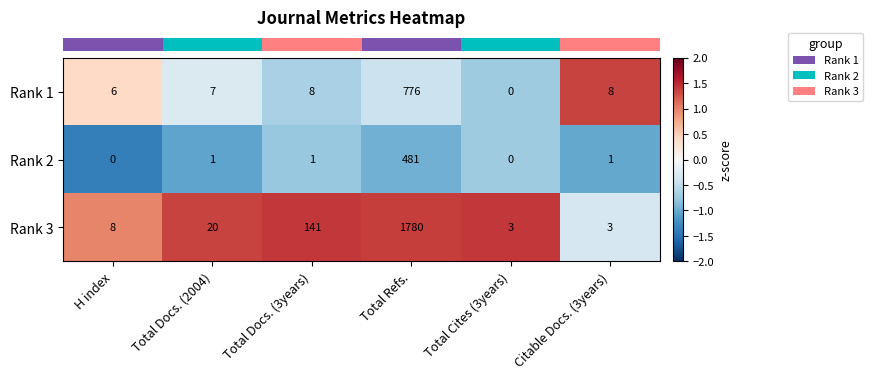

What is the sum of all Rank 3 values?

1955